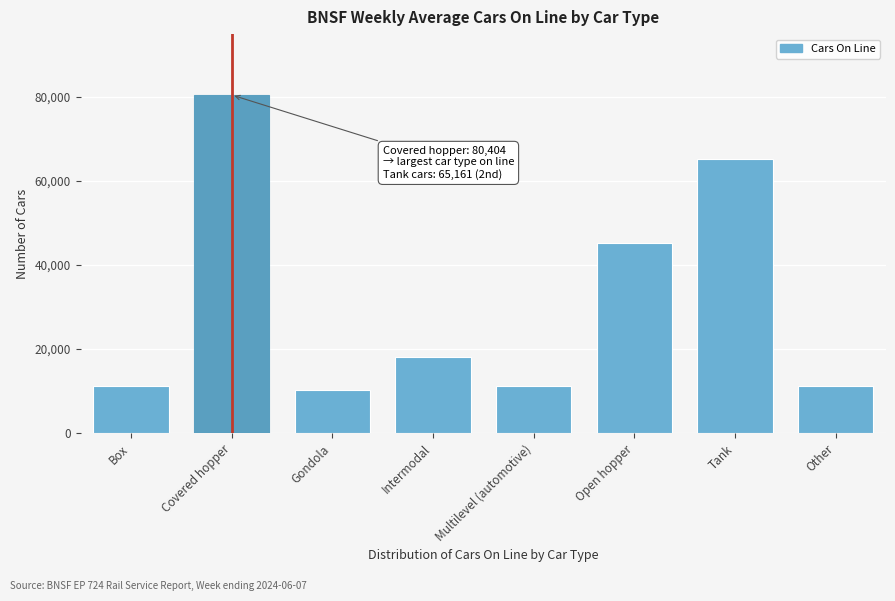

True or false: the data shows 80404 at Covered hopper.

True